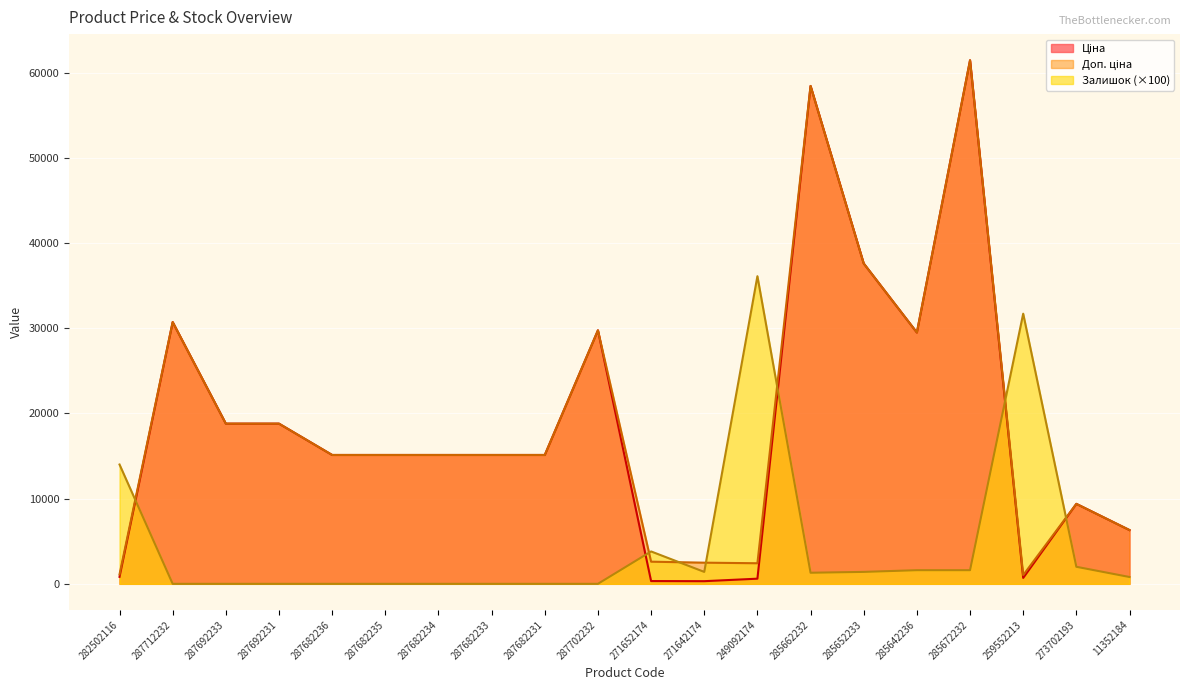

True or false: Ціна and Доп. ціна cross at least once.

False